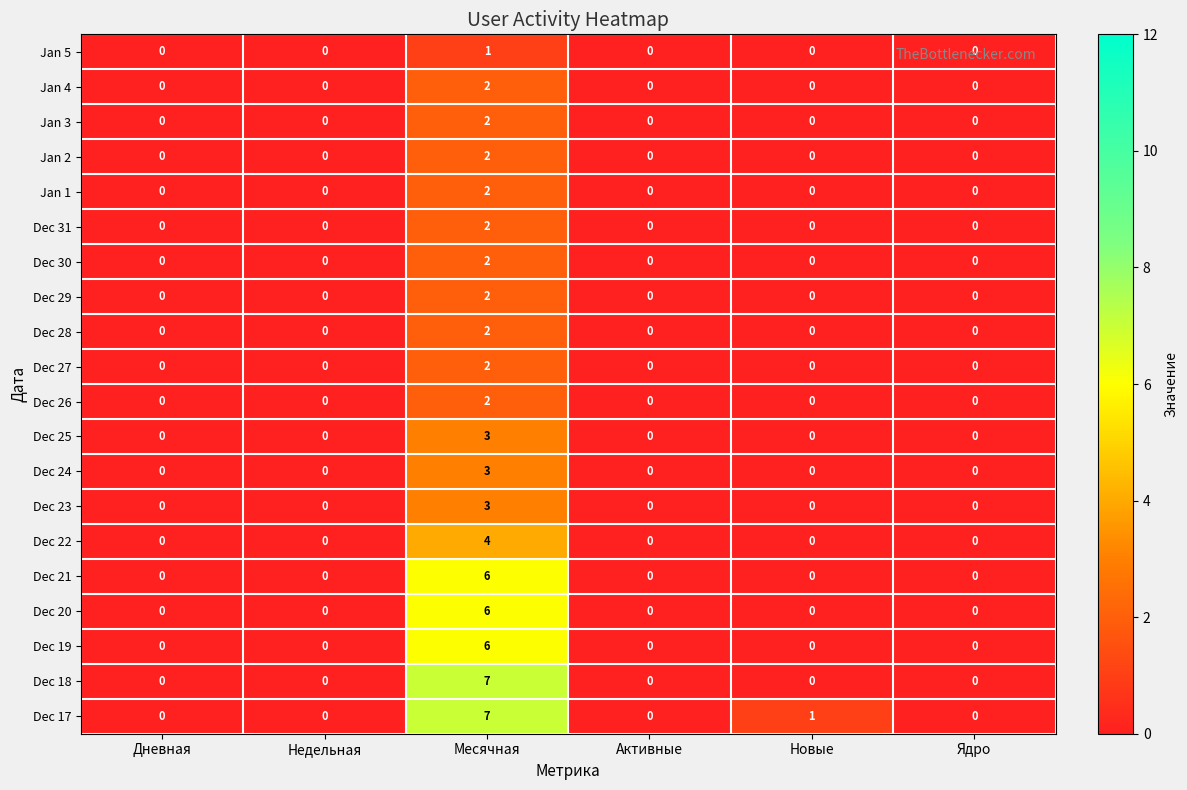

Is it true that Dec 29 equals 1 at Дневная?

False